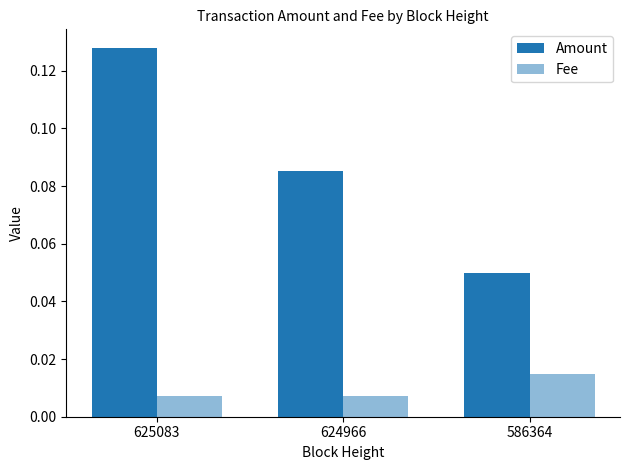

What is the minimum value for Amount?

0.1